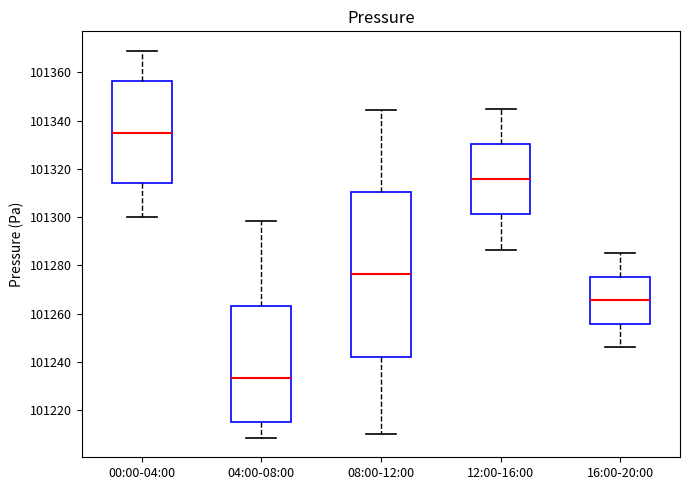

Reading left to right, read every box against the y-axis: the position of its median line, the range the box covers, and the ends of its whiskers. The values are not printed on the chart, so give them approximately, as read against the axis.

00:00-04:00: median 101334, box 101314 to 101356, whiskers 101300 to 101370
04:00-08:00: median 101234, box 101216 to 101264, whiskers 101208 to 101298
08:00-12:00: median 101276, box 101242 to 101310, whiskers 101210 to 101344
12:00-16:00: median 101316, box 101302 to 101330, whiskers 101286 to 101346
16:00-20:00: median 101266, box 101256 to 101276, whiskers 101246 to 101286